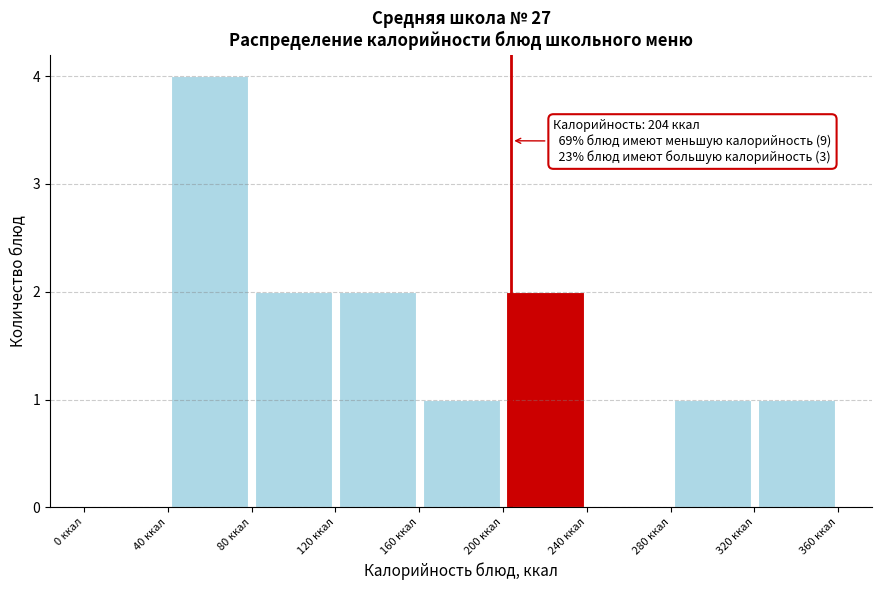

Which range on the x-axis has the tallest bar?

40 to 80